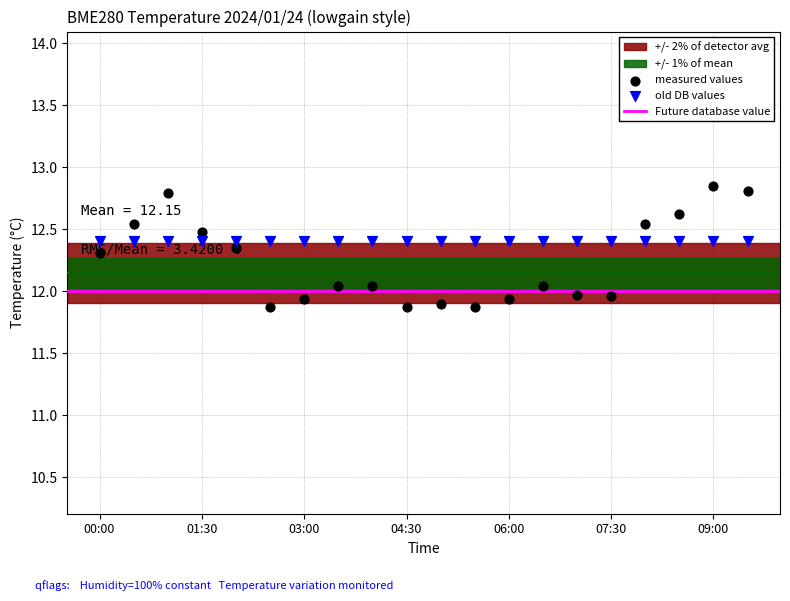

Between 05:00 and 02:30, which is larger?

05:00